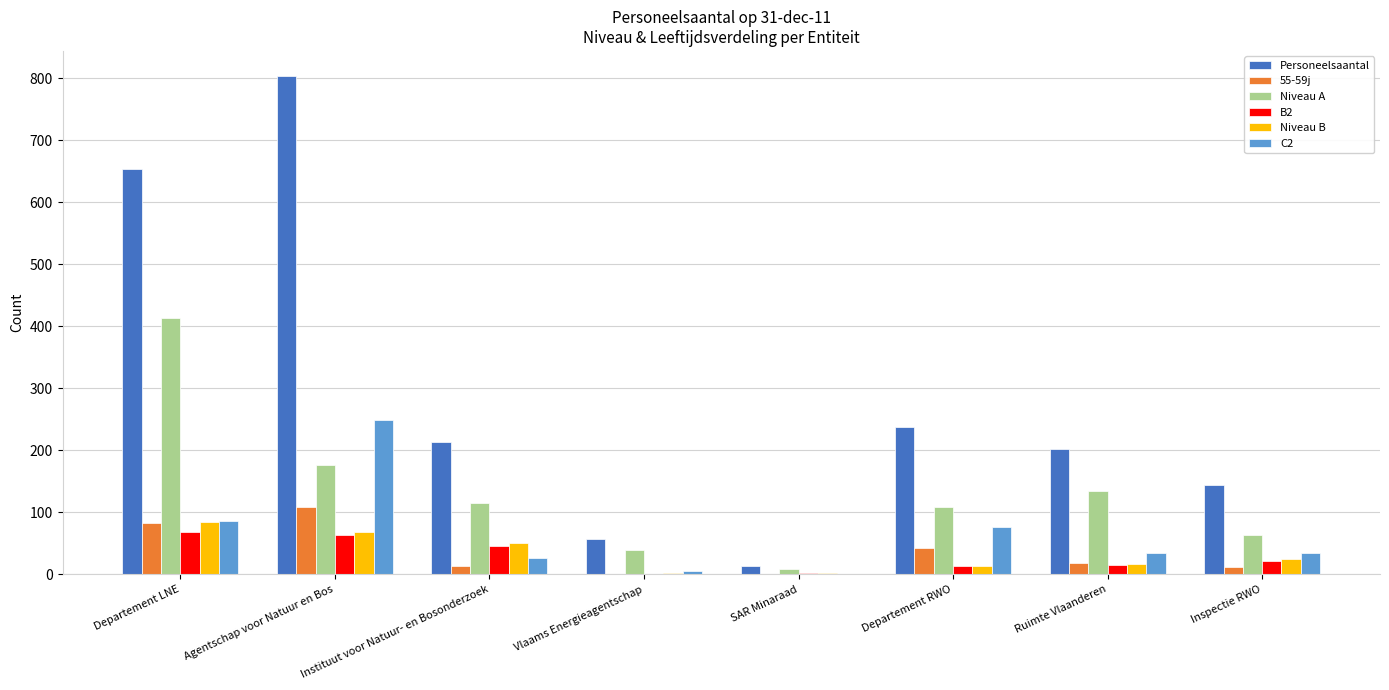

What are all the series names shown in the legend?

Personeelsaantal, 55-59j, Niveau A, B2, Niveau B, C2